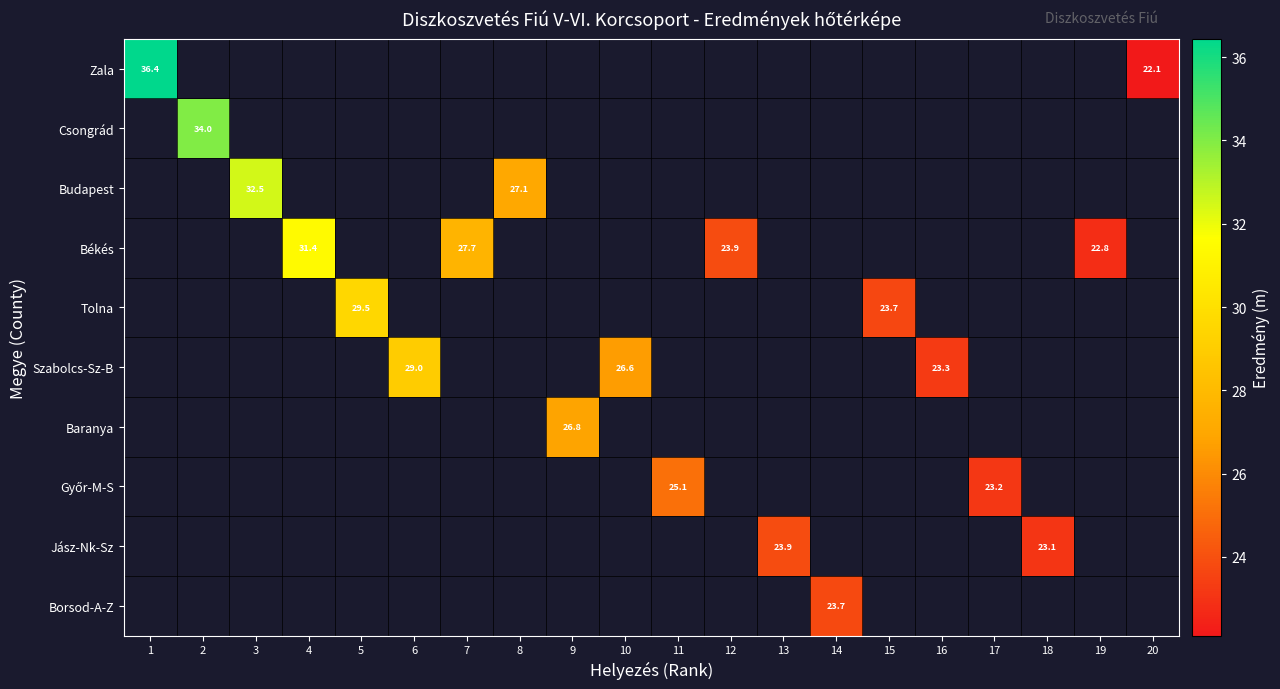

What is the difference between the maximum and minimum values in the Zala series?

14.3